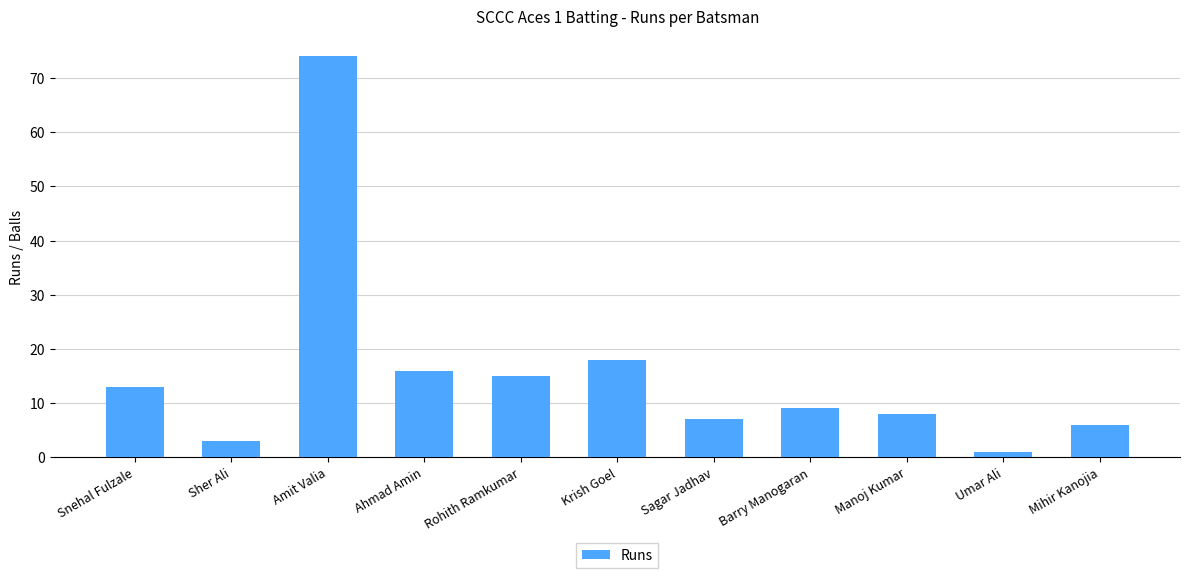

List the labels in order of value, smallest first.

Umar Ali, Sher Ali, Mihir Kanojia, Sagar Jadhav, Manoj Kumar, Barry Manogaran, Snehal Fulzale, Rohith Ramkumar, Ahmad Amin, Krish Goel, Amit Valia